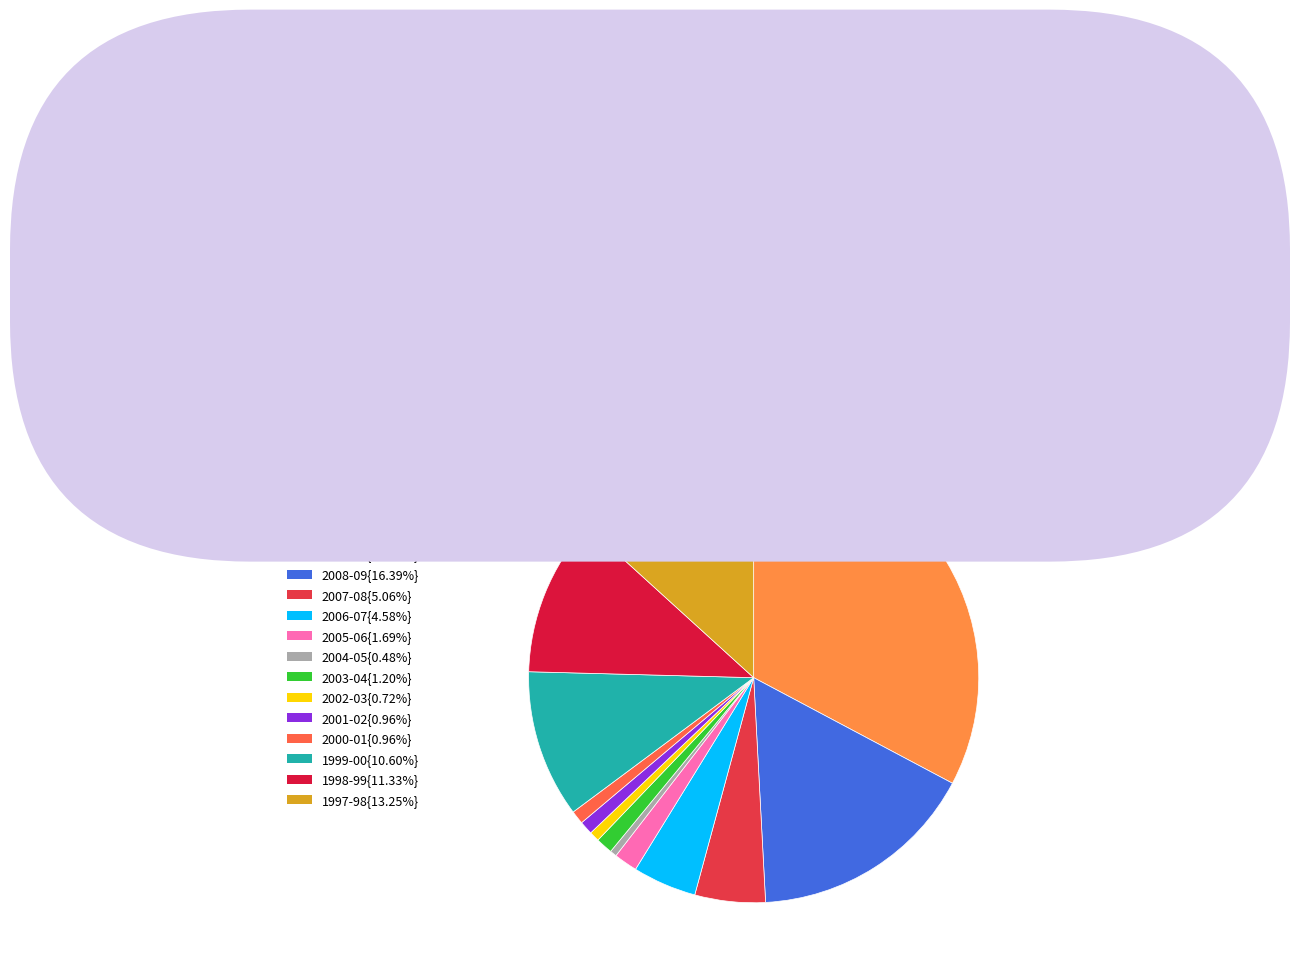

Which category has the smallest portion of the pie?

2004-05